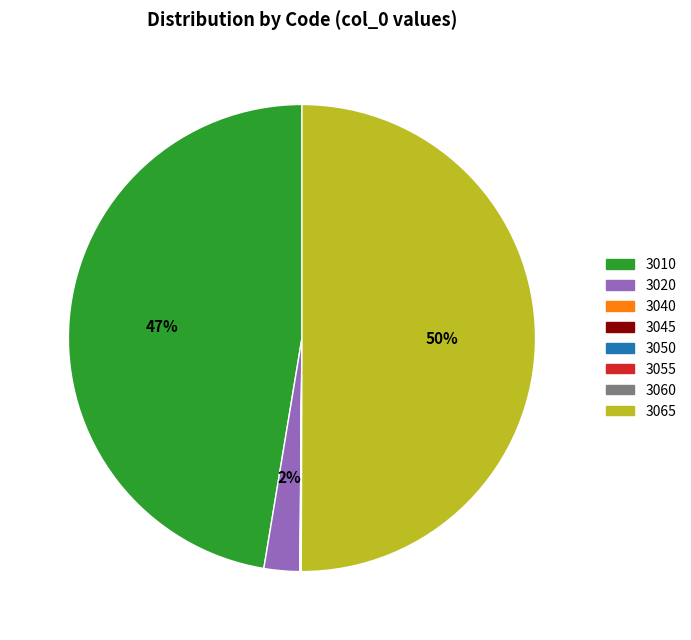

To the nearest percent, what is the difference between the 3010 and 3065 slice percentages?

3%